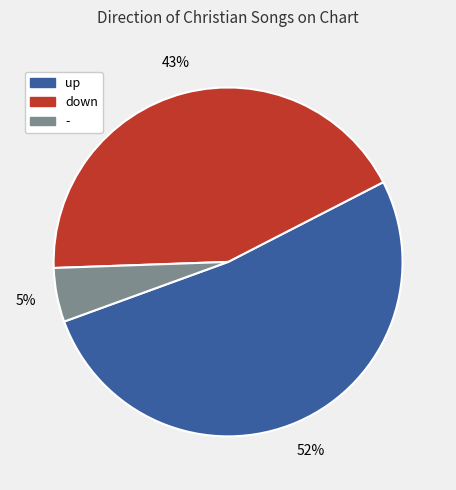

Combined, do up and - account for over 50%?

Yes